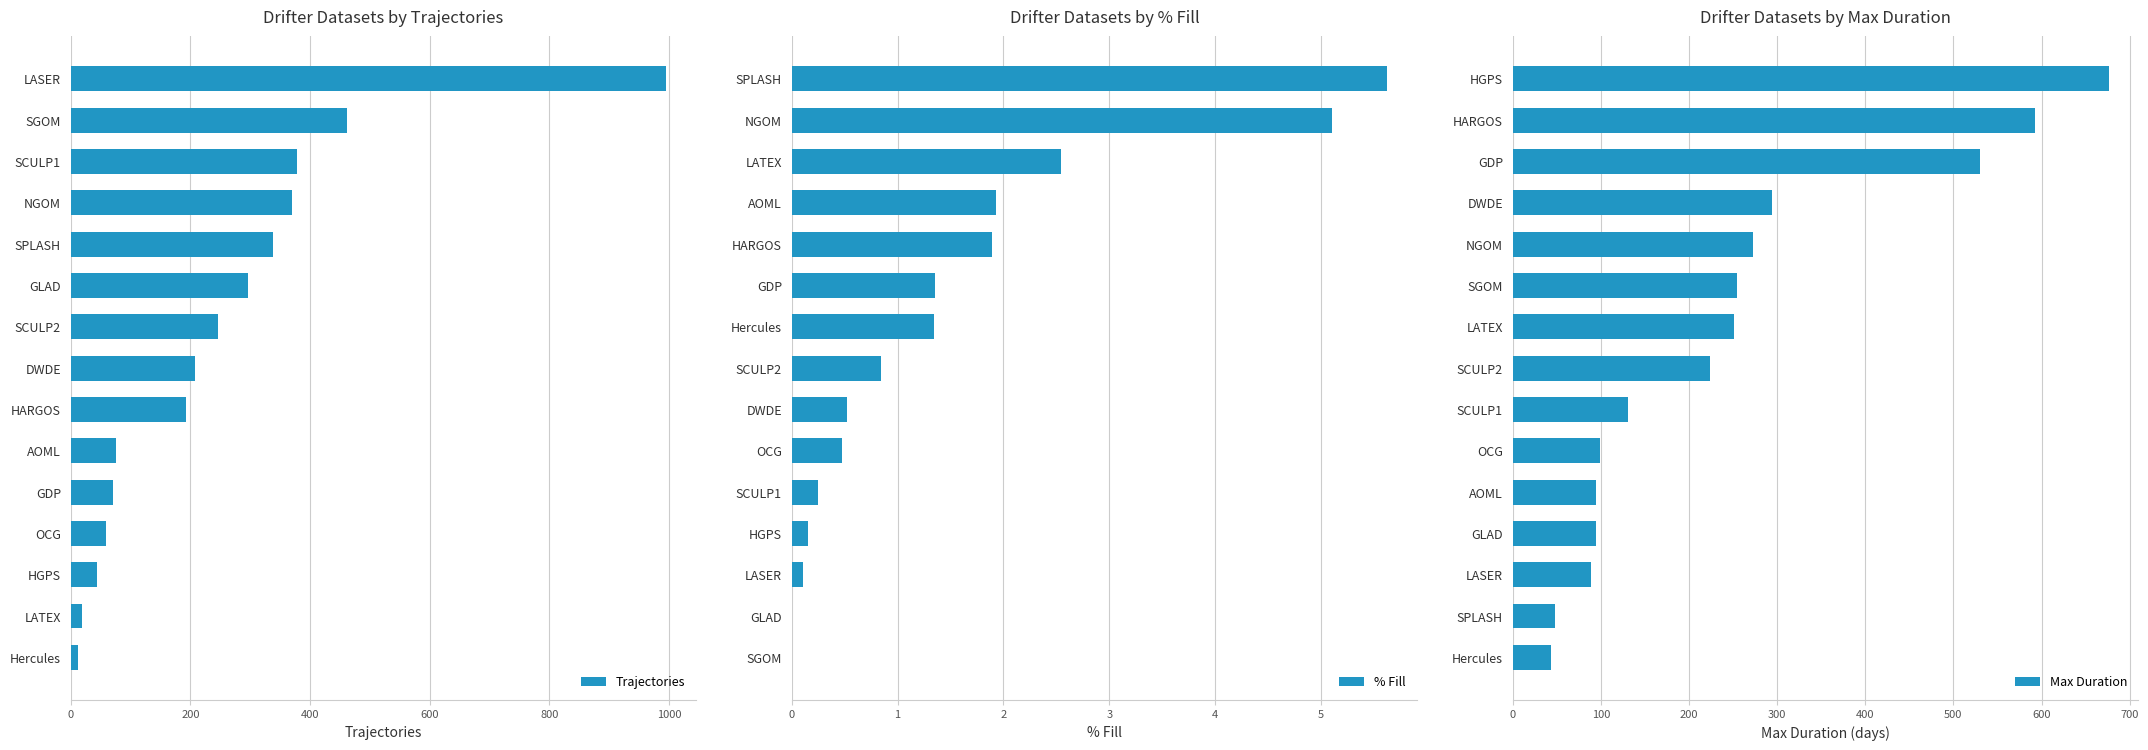

What is the difference between the second highest and minimum values in the Trajectories series?

450